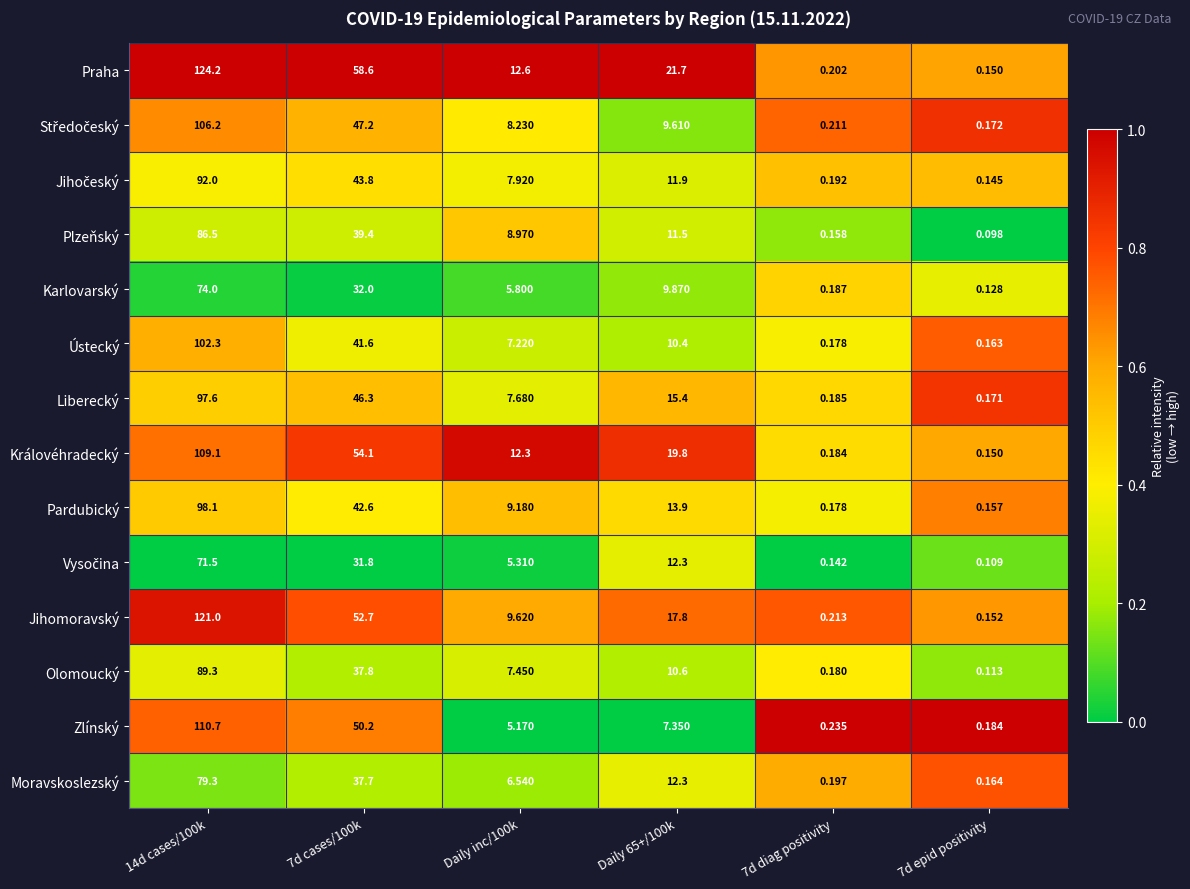

Which series has the largest range (max minus min)?

Praha